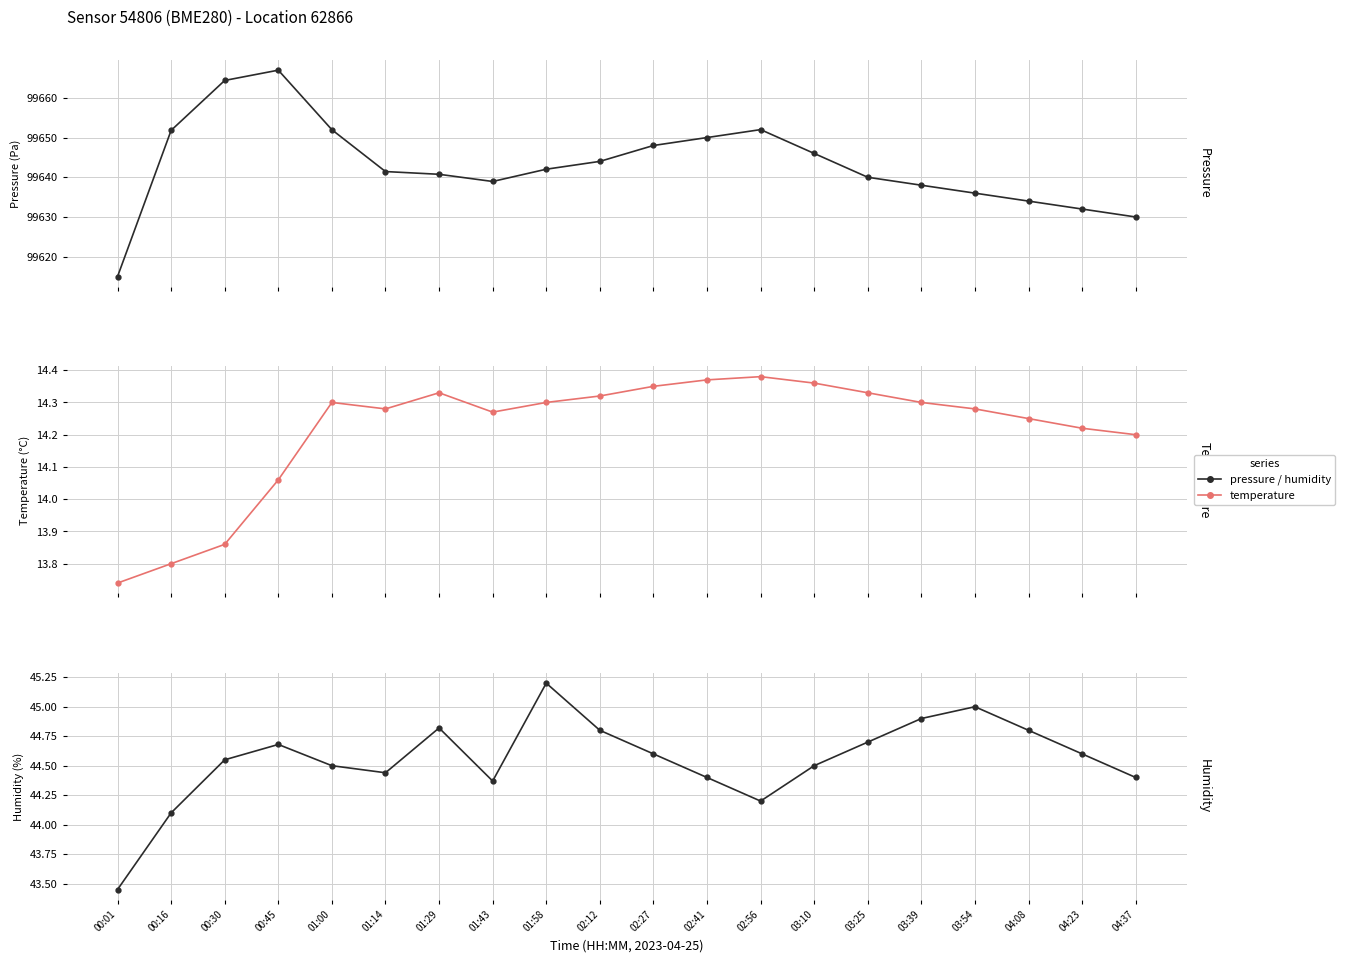

True or false: temperature has a value of 24.9 at 01:58.

False